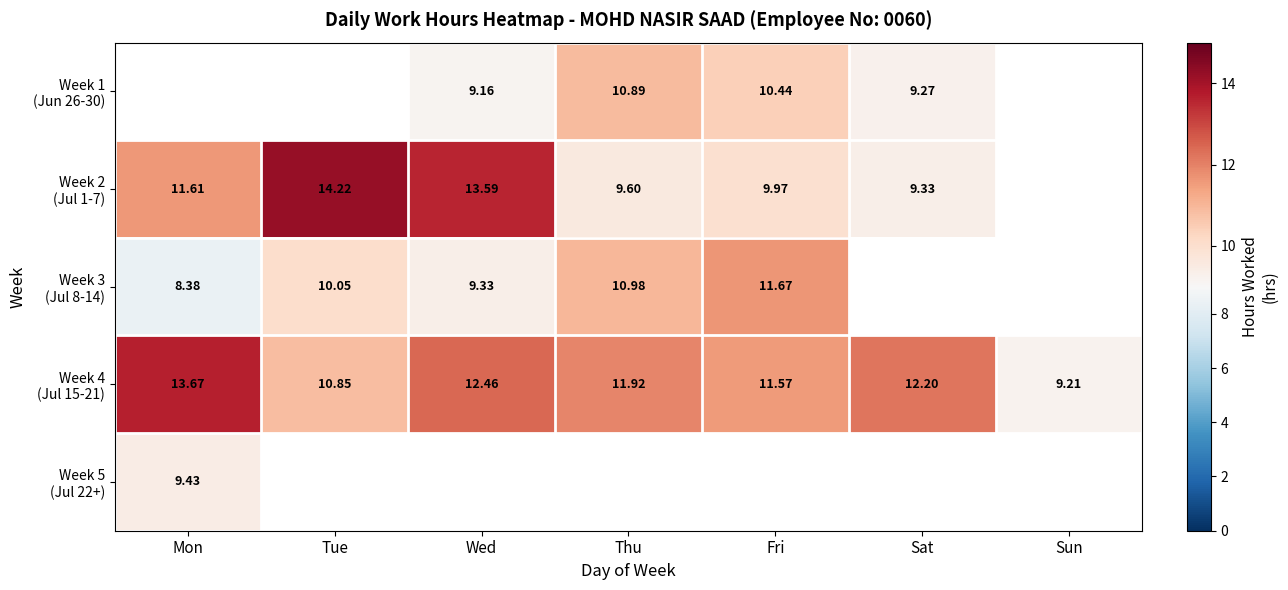

Is the value of Week 4 (Jul 15-21) at Sun greater than the value of Week 5 (Jul 22+) at Wed?

No